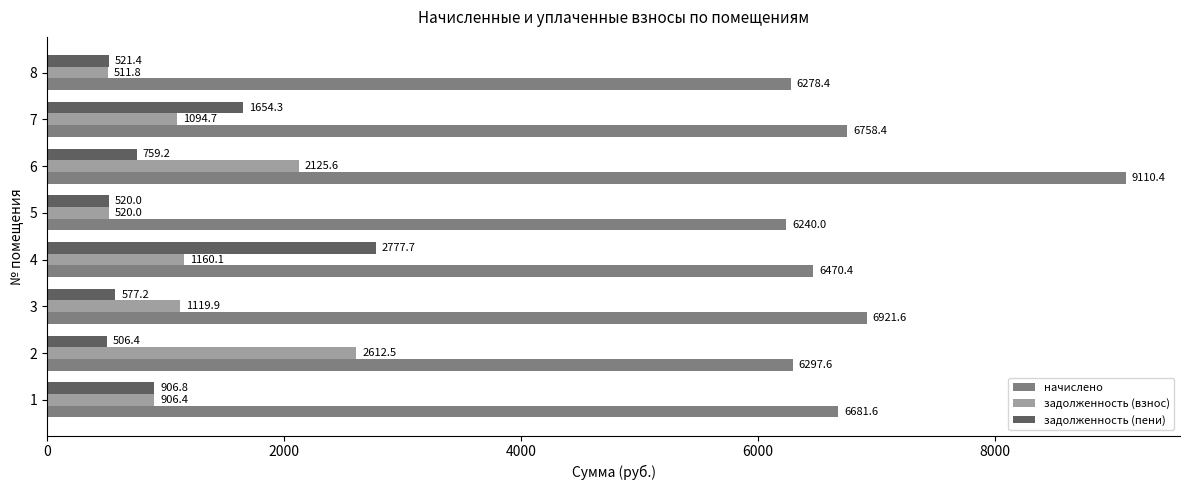

What is the difference between the maximum and minimum values in the задолженность (пени) series?

2271.3